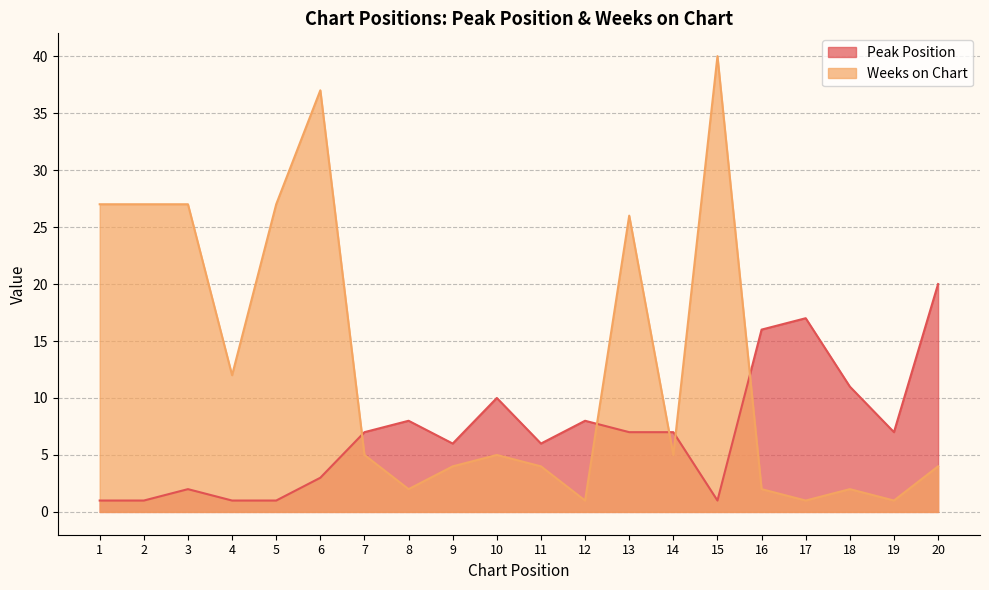

Between 10 and 20, which series saw the biggest shift?

Peak Position